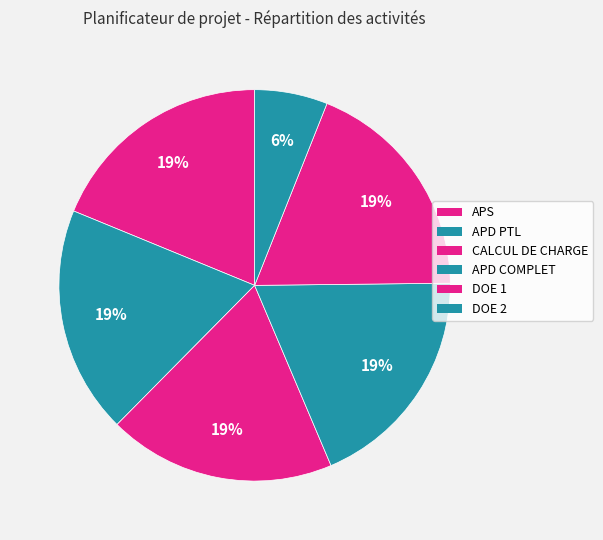

To the nearest percent, what is the average slice percentage?

17%